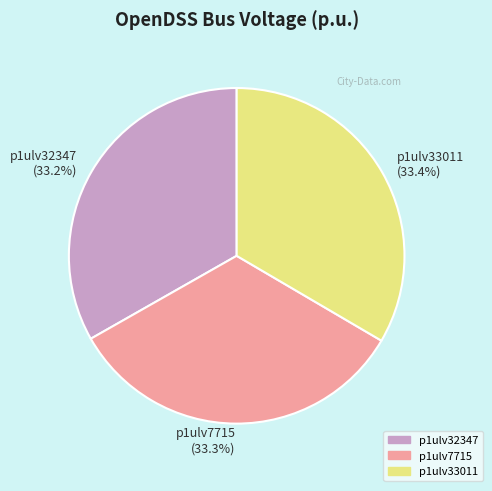

To the nearest percent, what is the average slice percentage?

33%